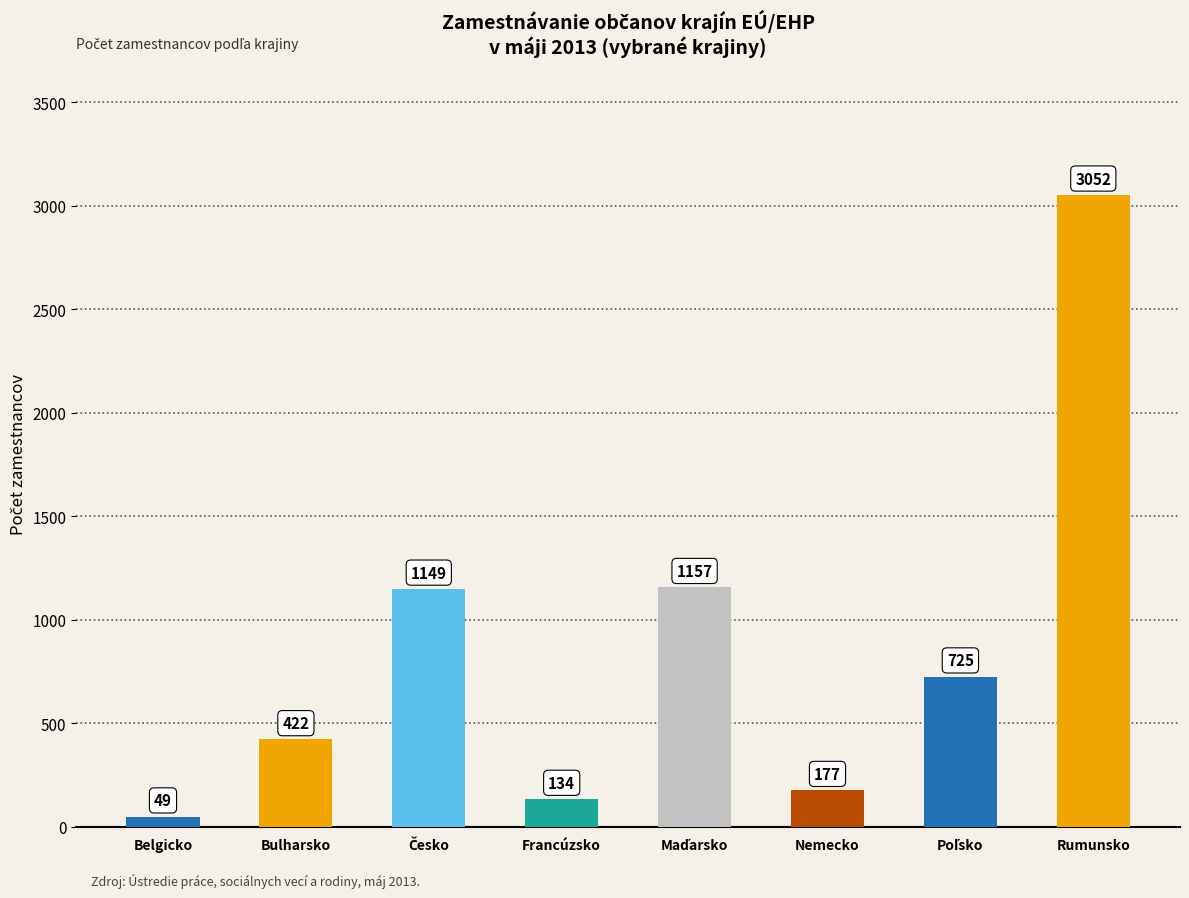

What is the greatest value displayed?

3052